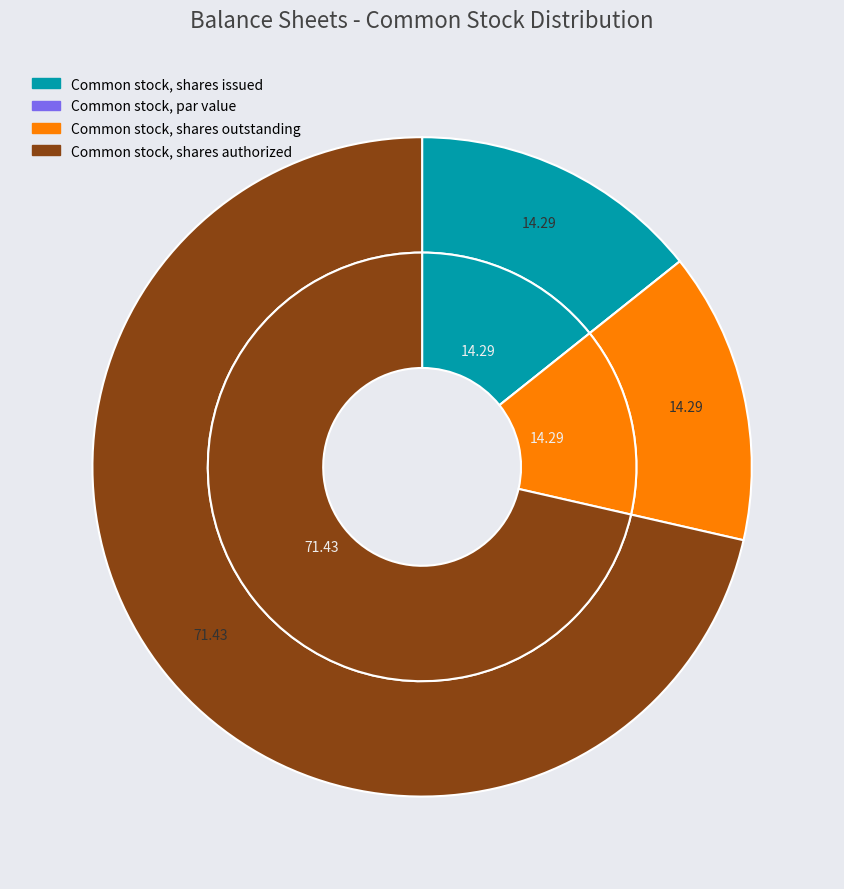

The Common stock, shares outstanding slice represents 28% of the pie. True or false?

False